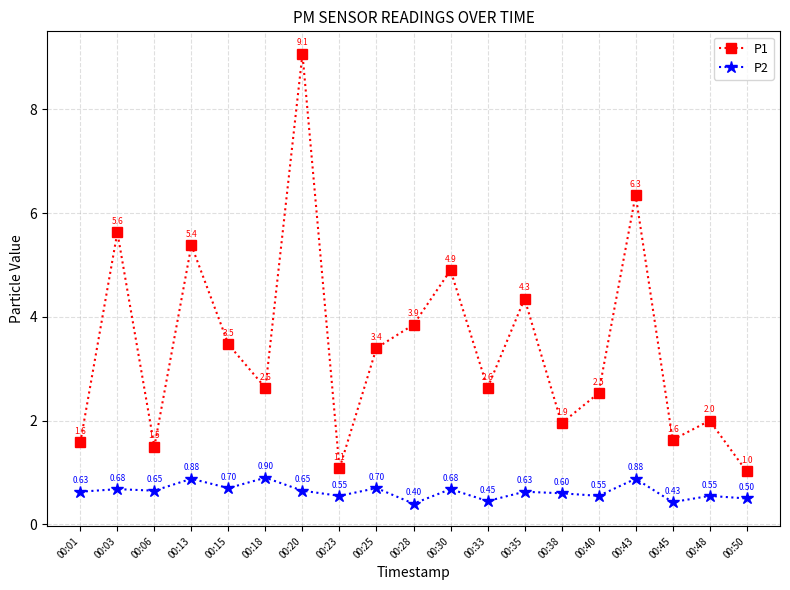

At which category is the sum across all series the highest?

00:20